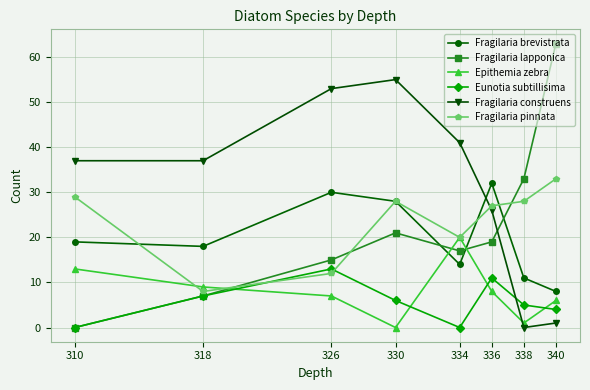

Reading right to left, extract all data points from this chart.

Fragilaria brevistrata: 8	11	32	14	28	30	18	19
Fragilaria lapponica: 63	33	19	17	21	15	7	0
Epithemia zebra: 6	1	8	20	0	7	9	13
Eunotia subtillisima: 4	5	11	0	6	13	7	0
Fragilaria construens: 1	0	26	41	55	53	37	37
Fragilaria pinnata: 33	28	27	20	28	12	8	29